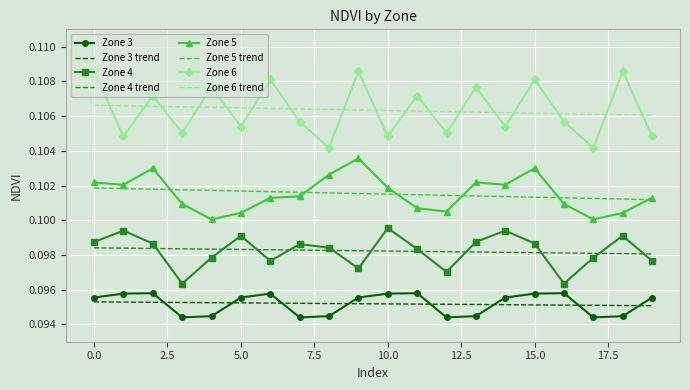

In Zone 4, how many points are lower than both neighbors (excluding endpoints)?

5